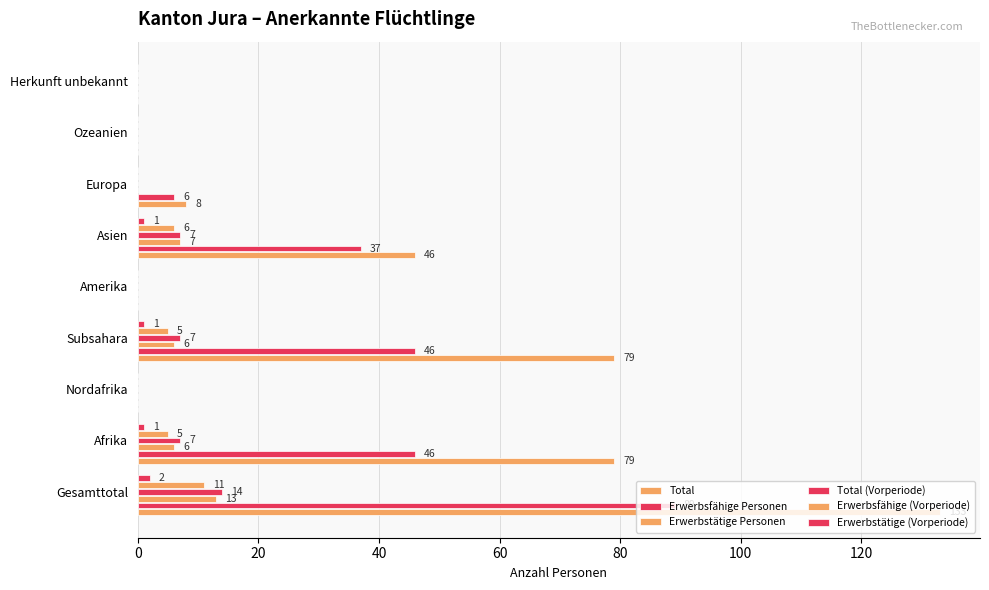

Which series has the widest spread of values?

Total